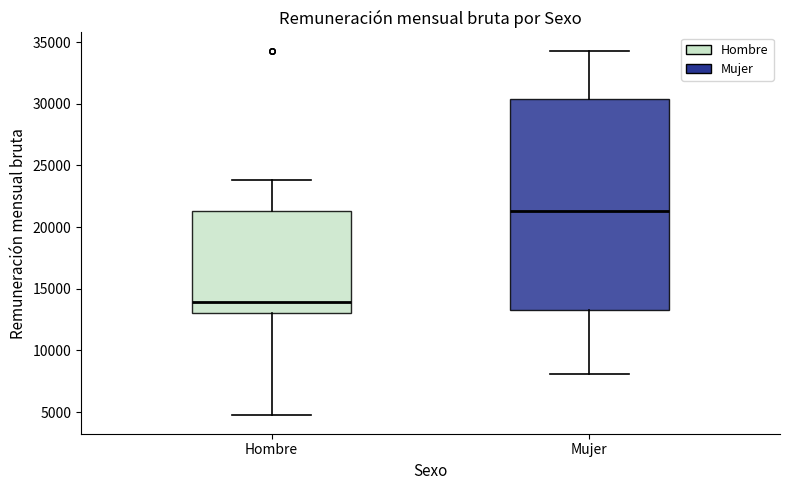

Where does the median line of the box for Hombre sit on the y-axis? The values are not printed on the chart, so give them approximately, as read against the axis.

14000